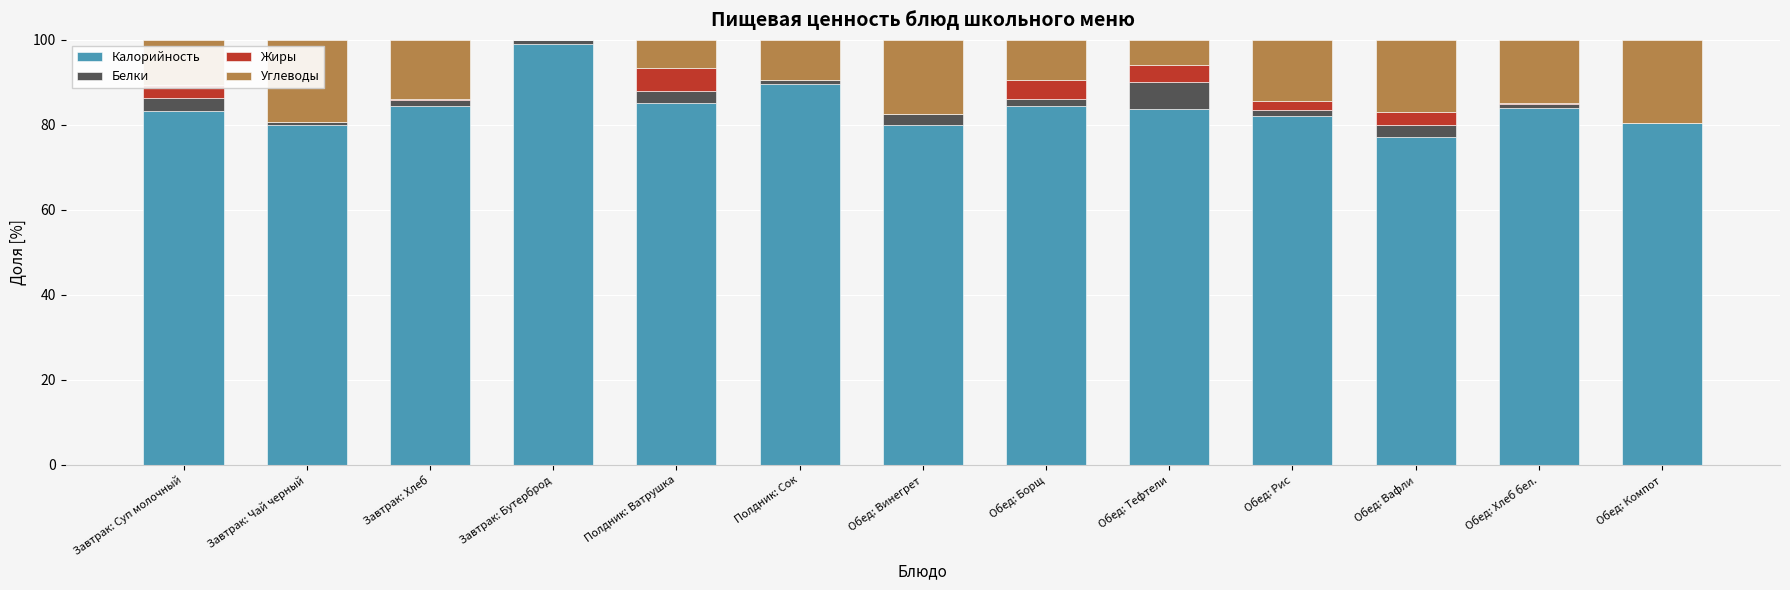

What is the total value across all series at Завтрак: Суп молочный?

100.0